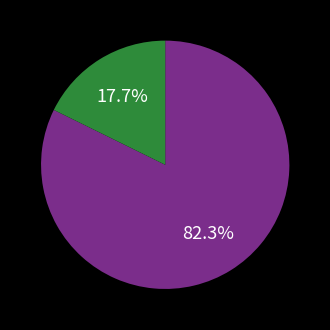

Is there a majority slice in this chart?

Yes